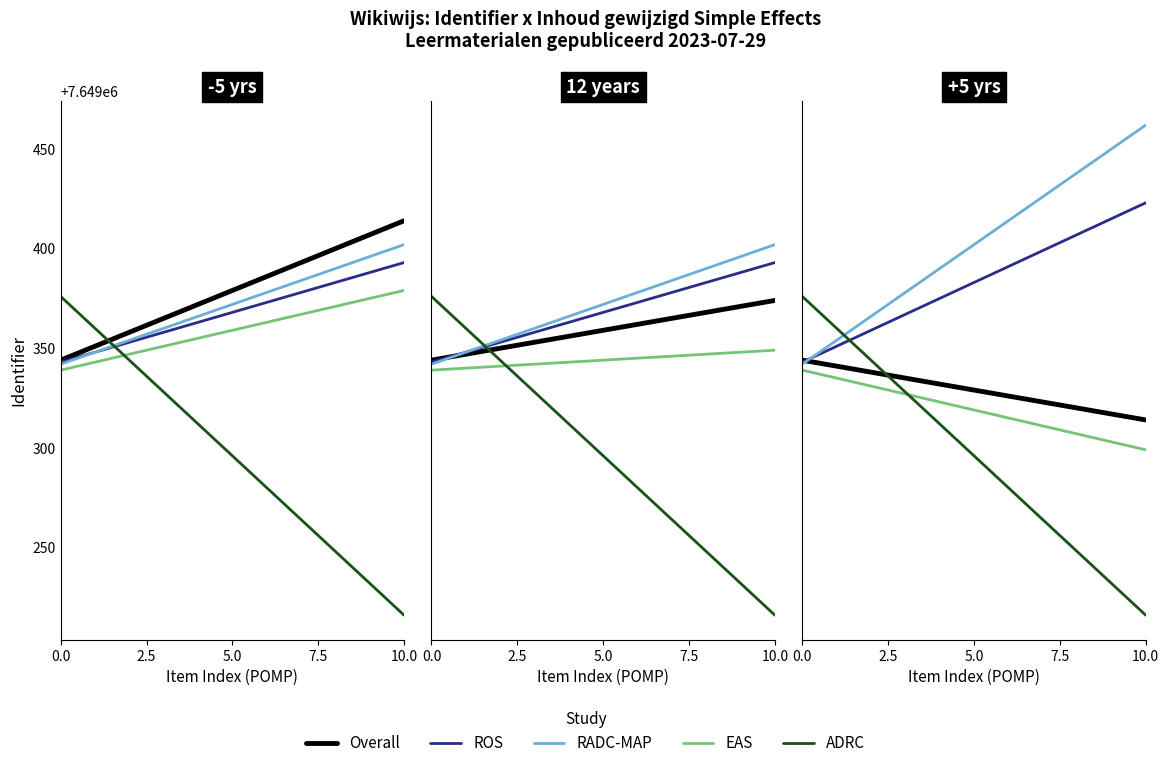

What is the value of the Overall point at the 4th from the left?

7649314.0